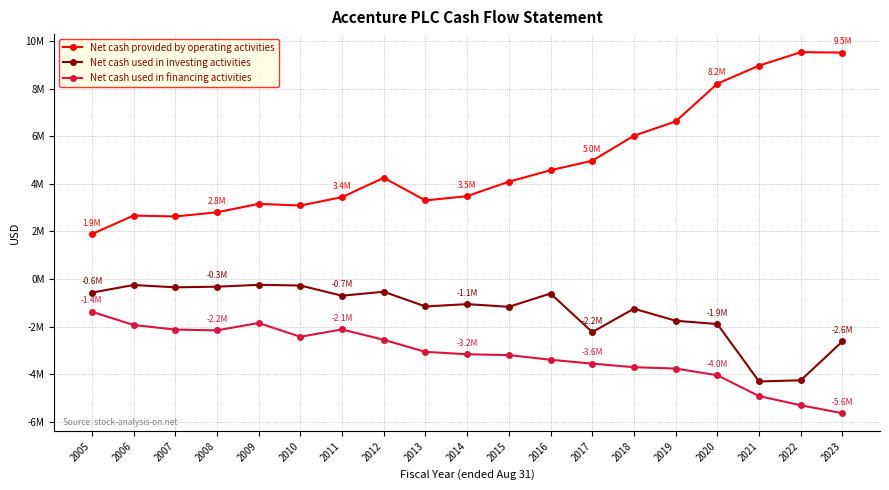

What is the approximate value of Net cash used in investing activities at 2017, to the nearest 10?

-2233880